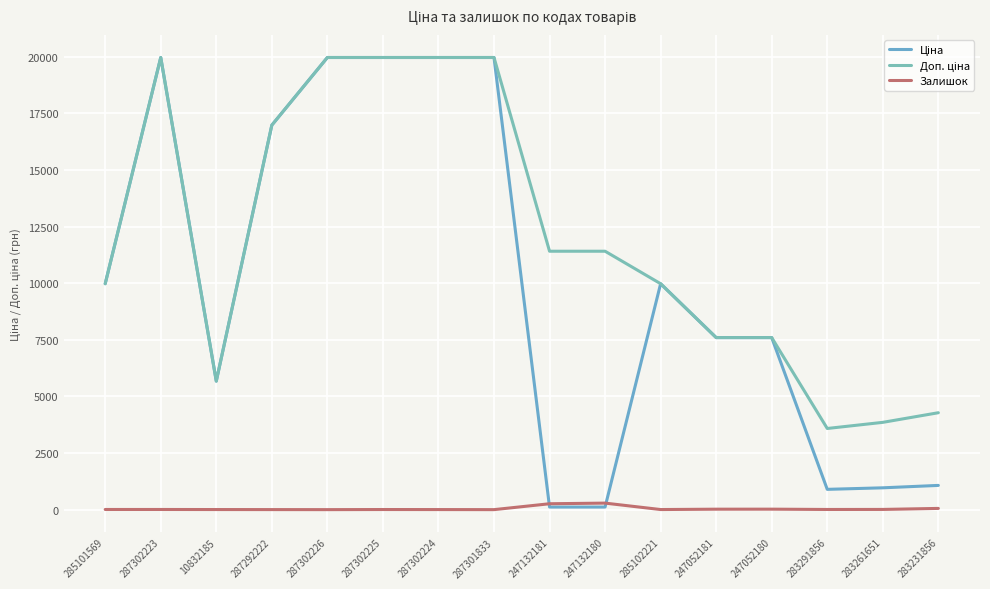

Reading right to left, extract all data points from this chart.

Ціна: 283231856=1069.8	283261651=963.5	283291856=895.9	247052180=7596.5	247052181=7596.5	285102221=9975.0	247132180=114.1	247132181=114.1	287301833=19964.2	287302224=19964.2	287302225=19964.2	287302226=19964.2	287292222=16976.3	10832185=5673.8	287302223=19964.2	285101569=9975.0
Доп. ціна: 283231856=4279.1	283261651=3854.0	283291856=3583.6	247052180=7596.5	247052181=7596.5	285102221=9975.0	247132180=11410.0	247132181=11410.0	287301833=19964.2	287302224=19964.2	287302225=19964.2	287302226=19964.2	287292222=16976.3	10832185=5673.8	287302223=19964.2	285101569=9975.0
Залишок: 283231856=54.0	283261651=9.0	283291856=7.0	247052180=21.0	247052181=20.0	285102221=4.0	247132180=288.0	247132181=260.0	287301833=0.0	287302224=3.0	287302225=5.0	287302226=0.0	287292222=2.0	10832185=4.0	287302223=7.0	285101569=7.0